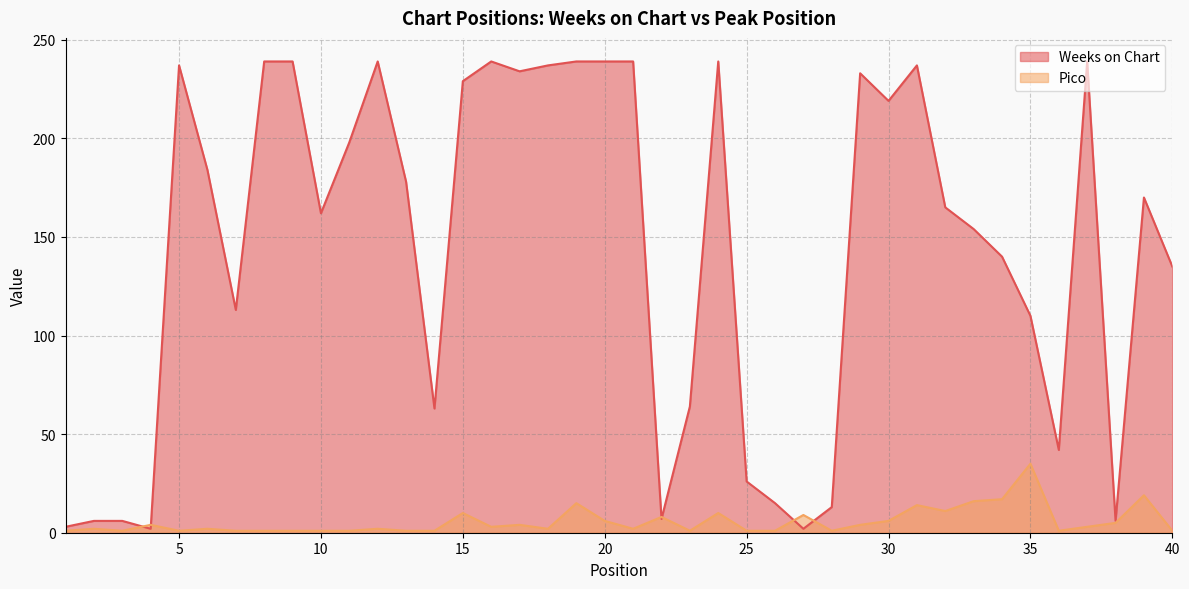

Which series has the widest spread of values?

Weeks on Chart